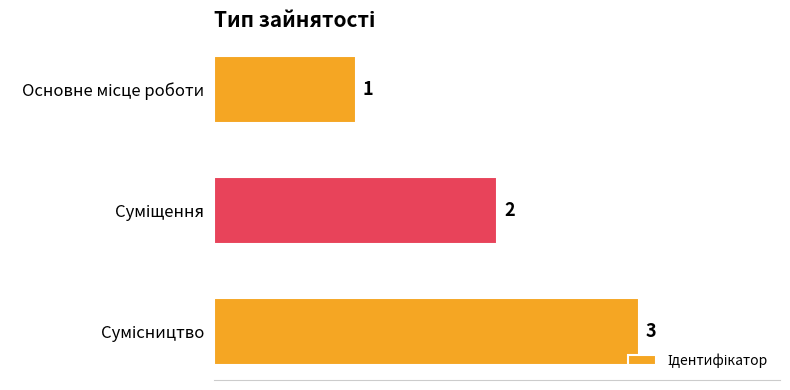

What is the value of the 2nd bar from the top?

2